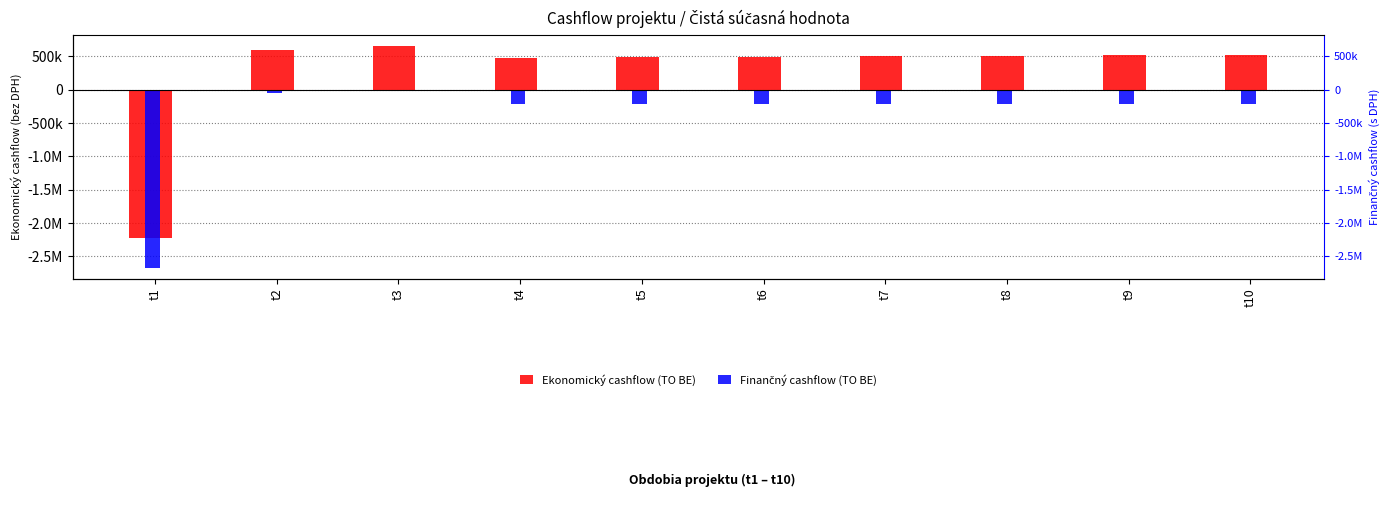

What are all the series names shown in the legend?

Ekonomický cashflow (TO BE), Finančný cashflow (TO BE)